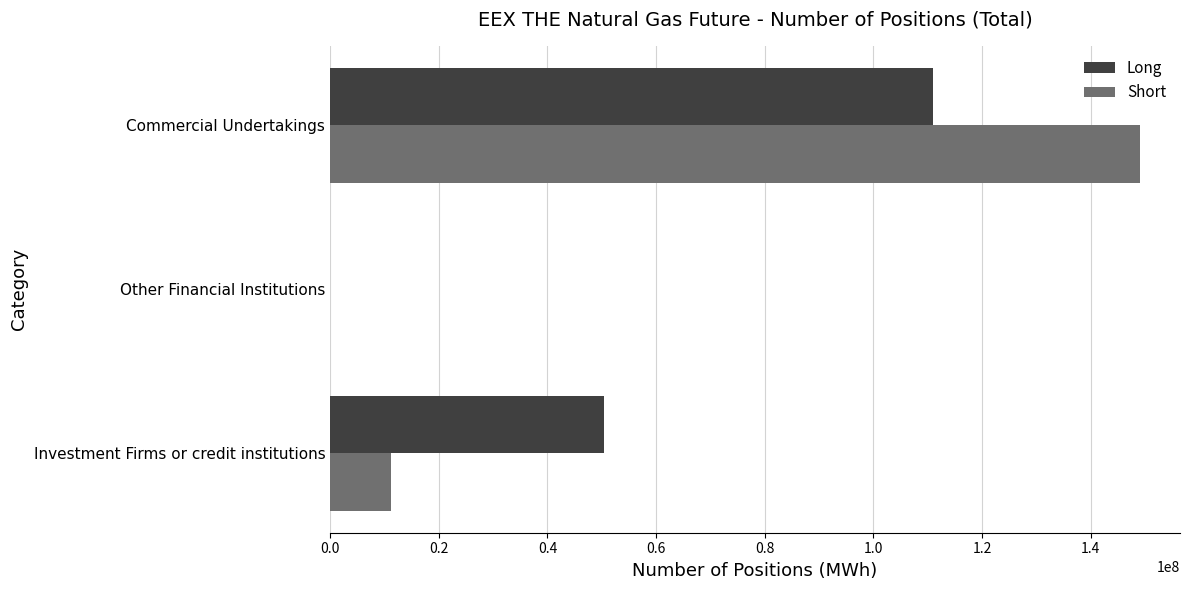

At which category does the chart reach its peak across all series?

Commercial Undertakings